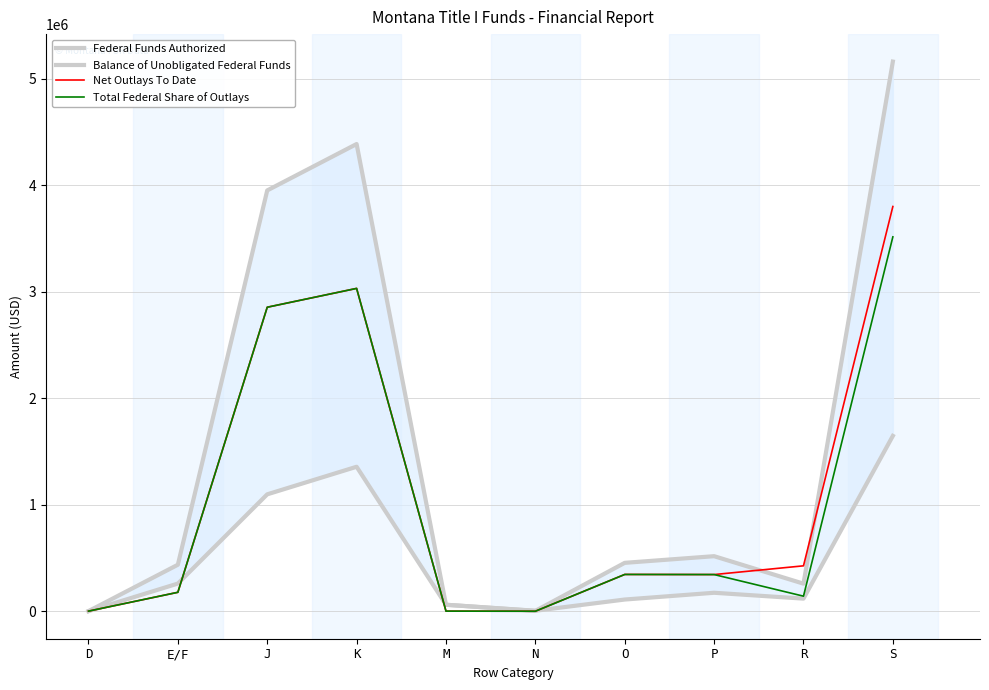

Reading left to right, transcribe all the data shown in this chart.

Federal Funds Authorized: D=0.0	E/F=435968.0	J=3953043.0	K=4389011.0	M=60000.0	N=2582.0	O=453772.0	P=516354.0	R=258177.0	S=5163542.0
Balance of Unobligated Federal Funds: D=0.0	E/F=259022.8	J=1097541.3	K=1356564.1	M=60000.0	N=3536.0	O=109071.2	P=172607.2	R=117567.4	S=1646738.6
Net Outlays To Date: D=0.0	E/F=176945.2	J=2855501.7	K=3032446.9	M=0.0	N=-954.0	O=344700.8	P=343746.8	R=425700.6	S=3801894.4
Total Federal Share of Outlays: D=0.0	E/F=176945.2	J=2855501.7	K=3032446.9	M=0.0	N=-954.0	O=344700.8	P=343746.8	R=140609.6	S=3516803.4